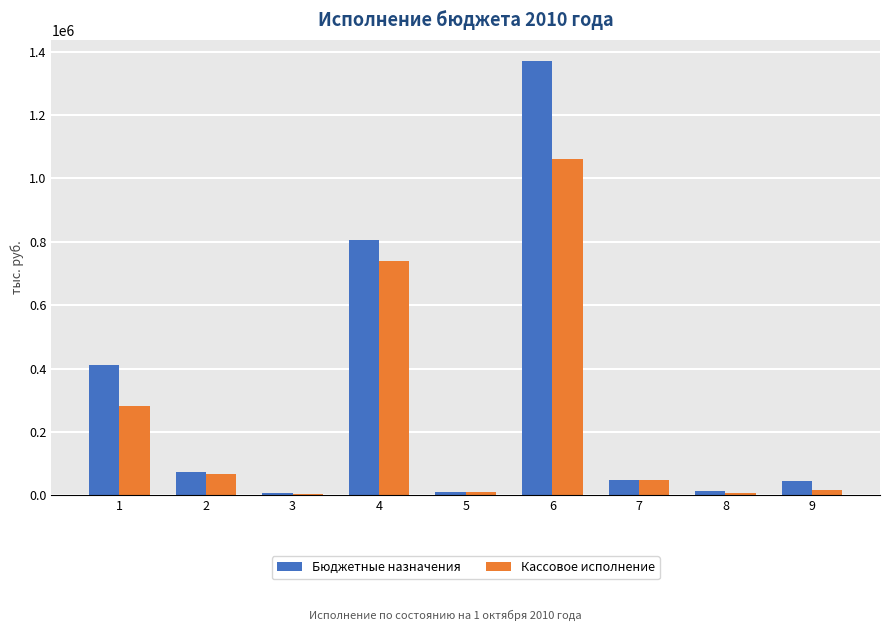

What is the lowest value of the Бюджетные назначения series?

8031.7